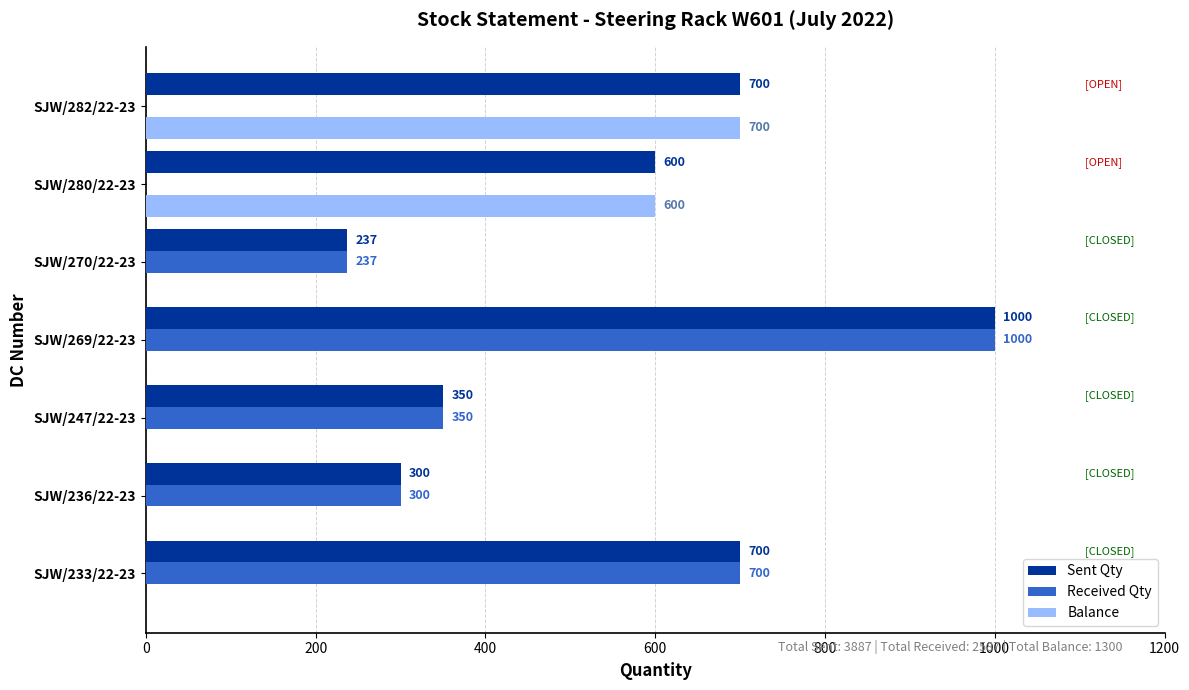

Is the value of Sent Qty at SJW/282/22-23 greater than the value of Balance at SJW/233/22-23?

Yes